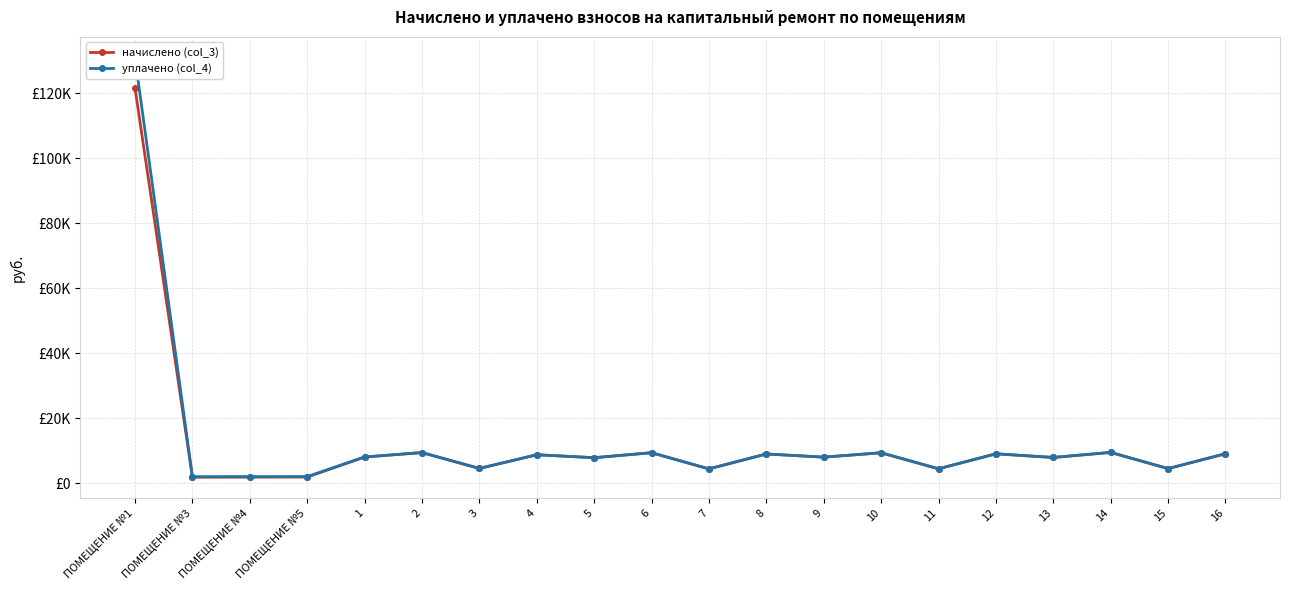

Does the chart display data point markers on the line(s)?

Yes